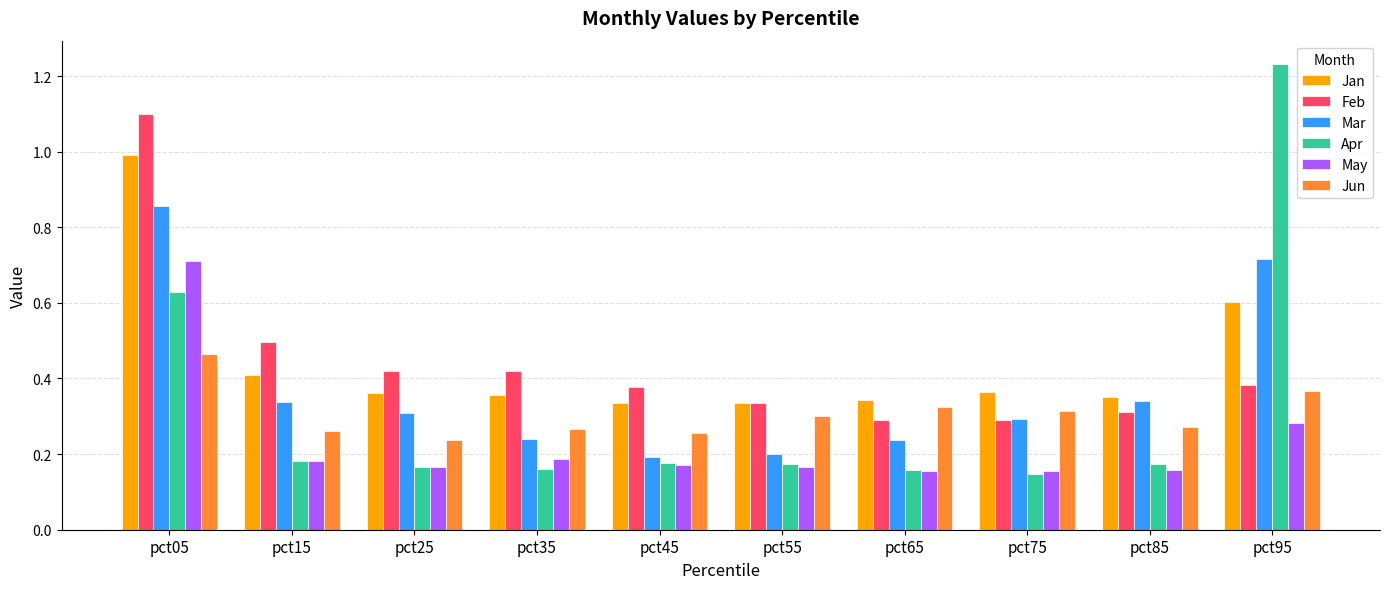

What is the sum of all Mar values?

3.7